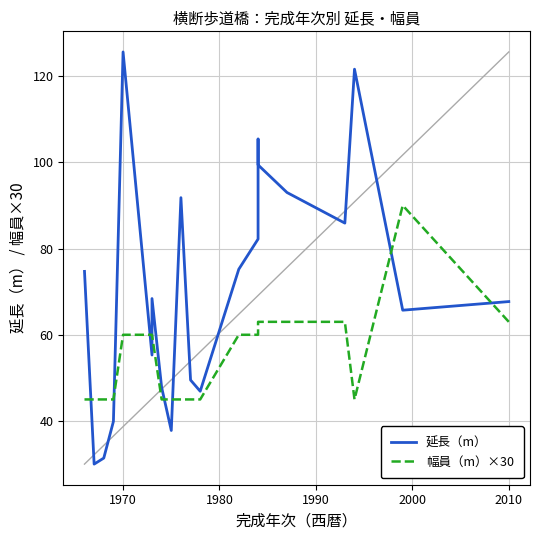

What are all the series names shown in the legend?

延長（m）, 幅員（m）×30